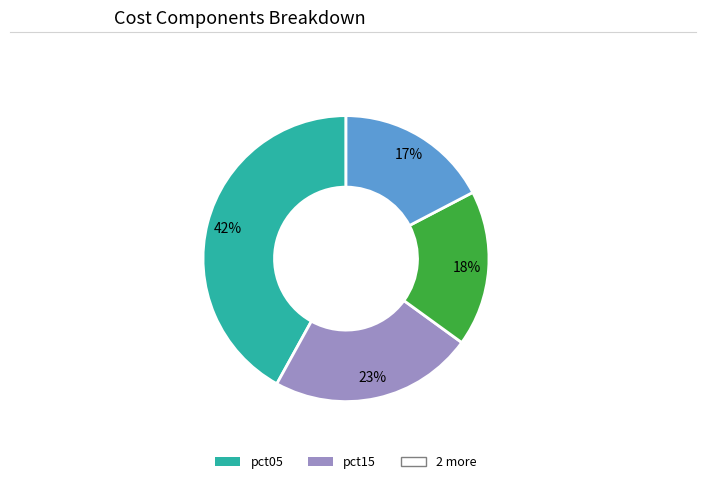

To the nearest percent, what is the difference between the largest and smallest slice percentages?

25%